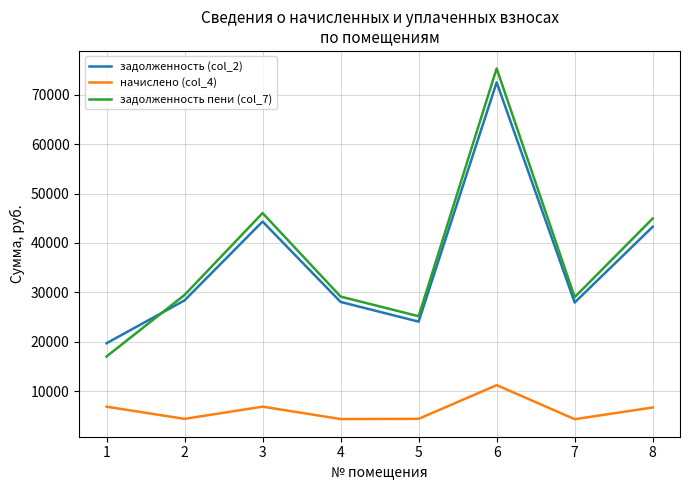

At which category is the sum across all series the highest?

6